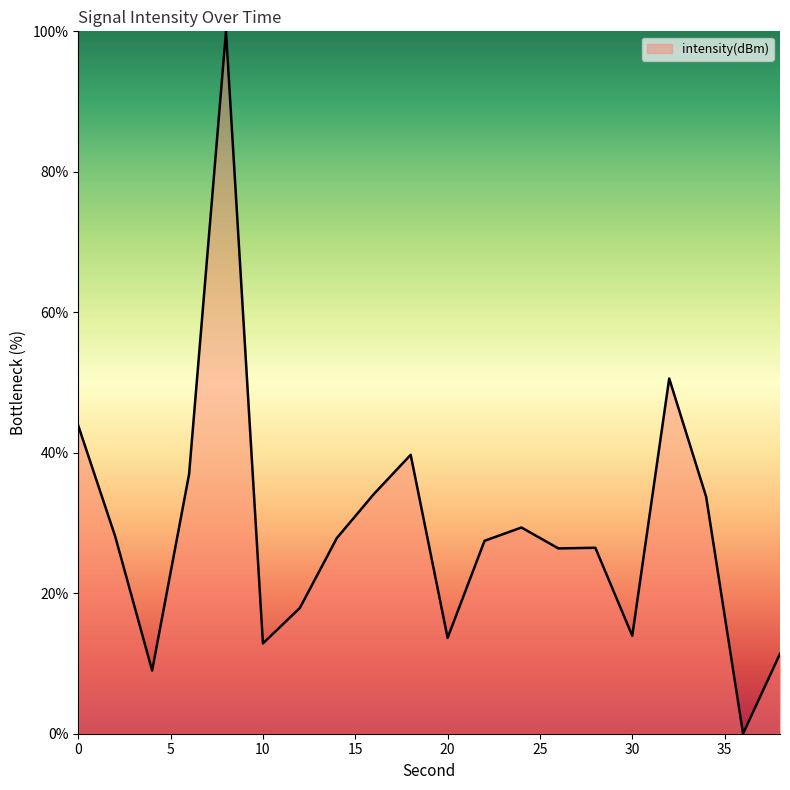

What is the greatest value displayed?

100.0